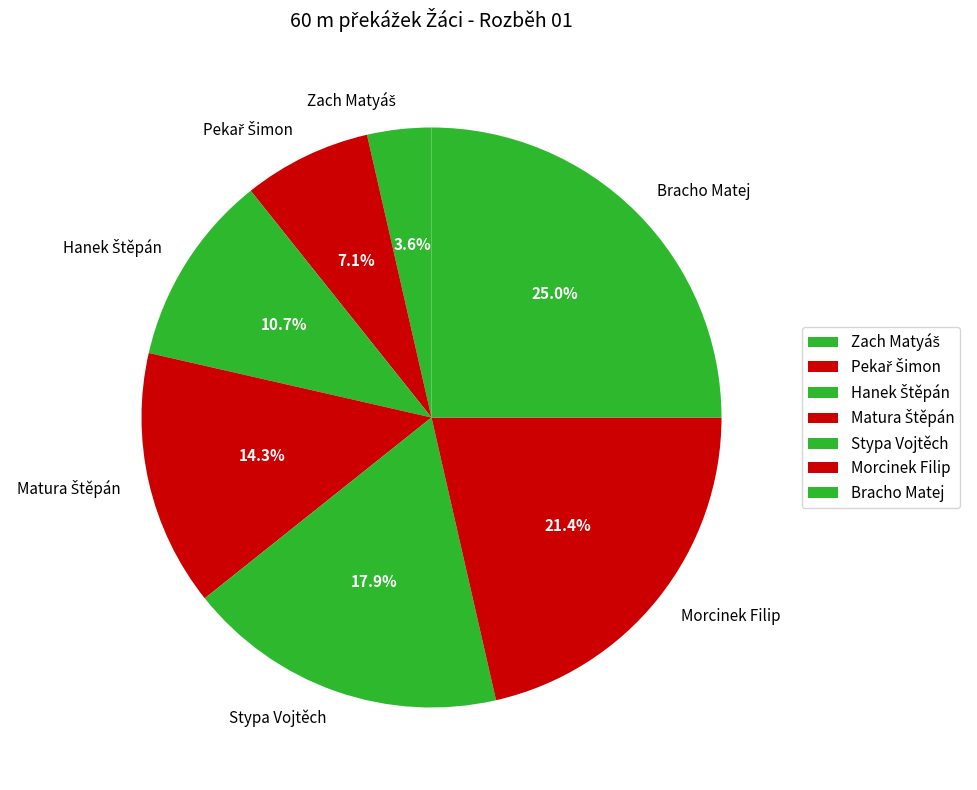

How much of the chart is everything except Bracho Matej?

75.0%